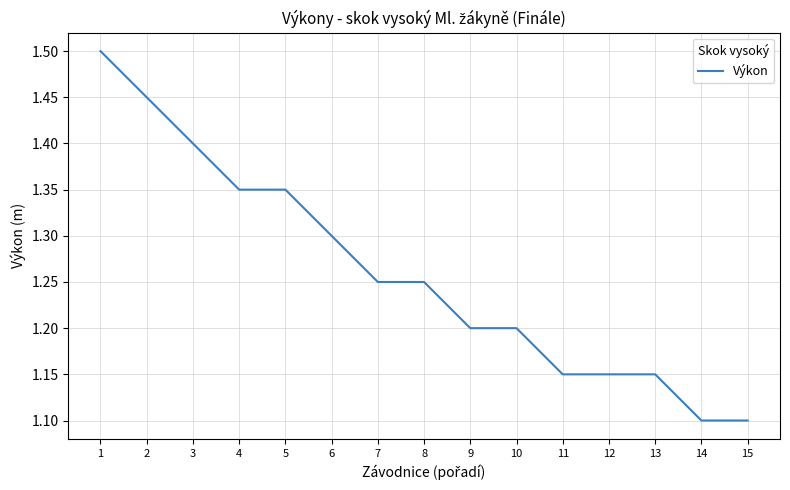

Does the chart display data point markers on the line(s)?

No